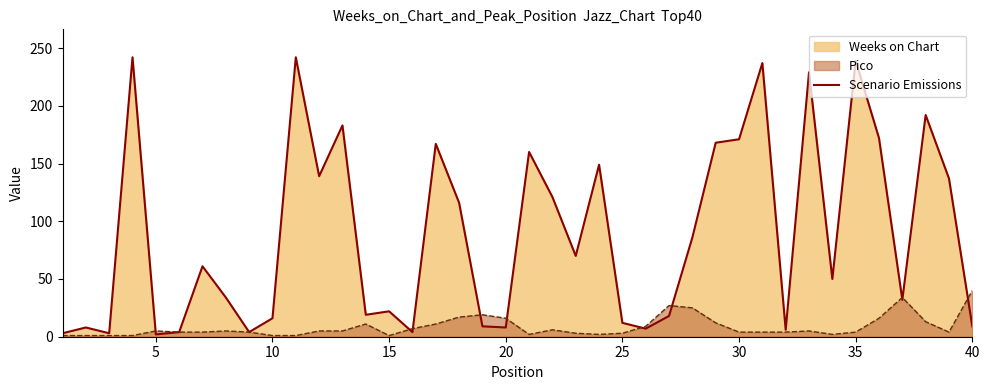

What is the maximum value for Scenario Emissions?

242